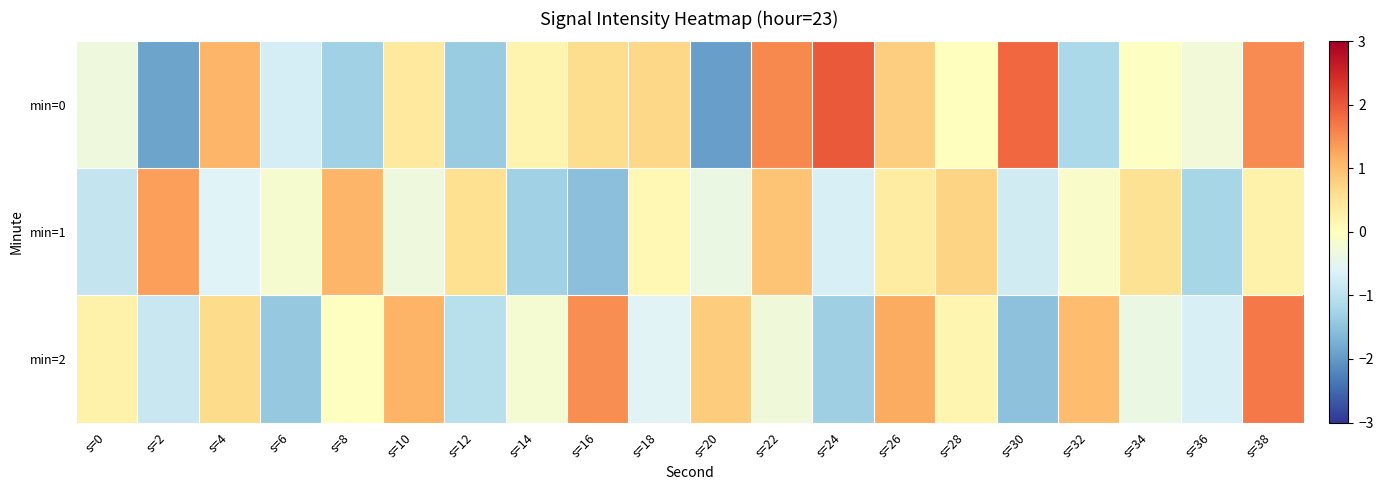

Which category has the highest value across all series?

s=24